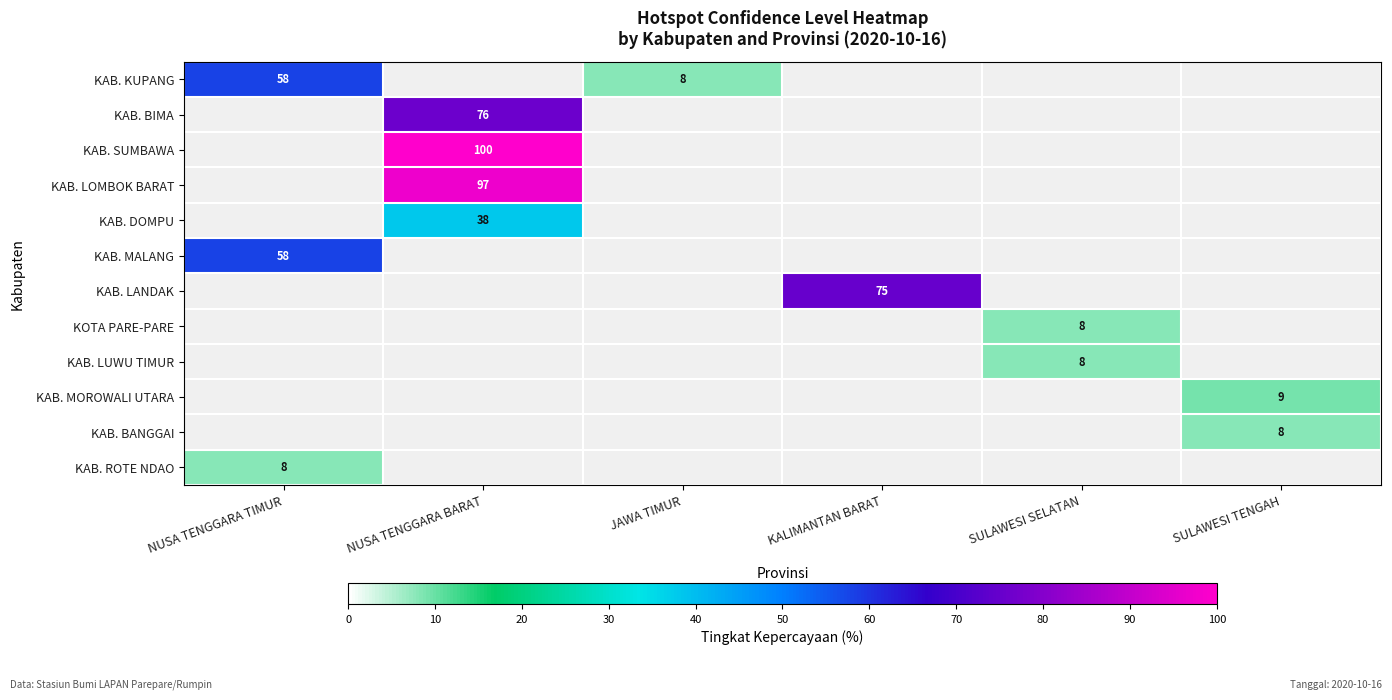

How many series are shown in this chart?

12